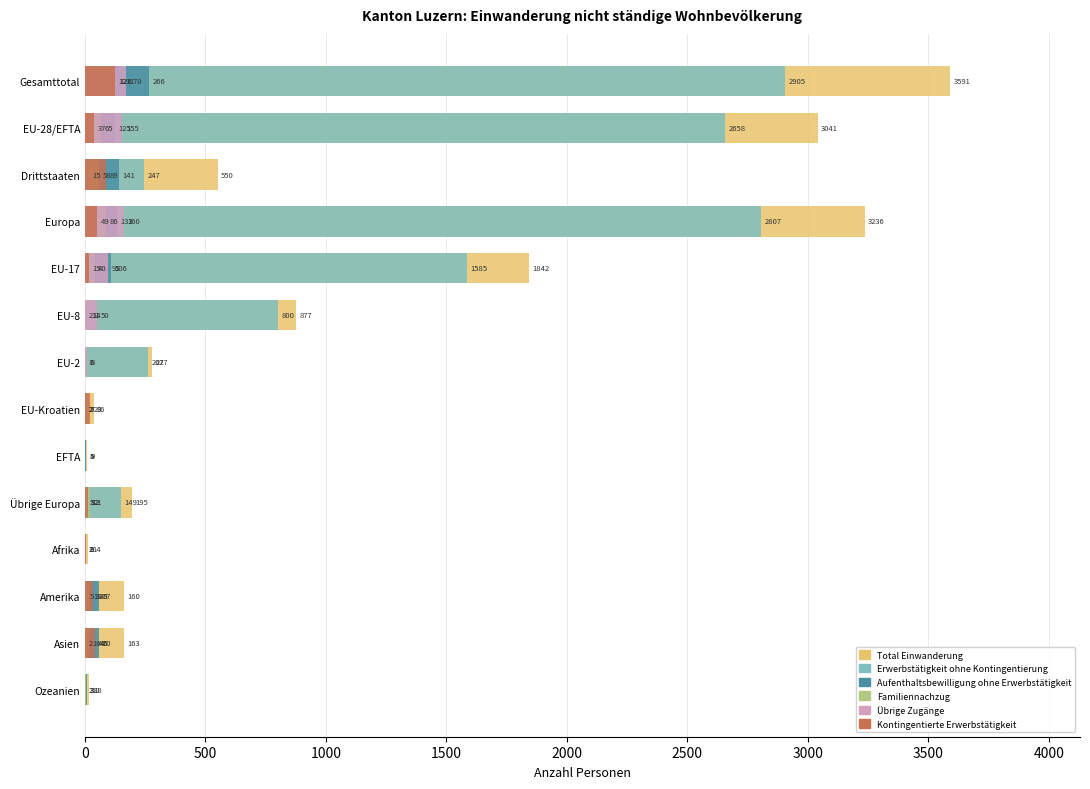

Between Asien and Drittstaaten, which is larger?

Drittstaaten